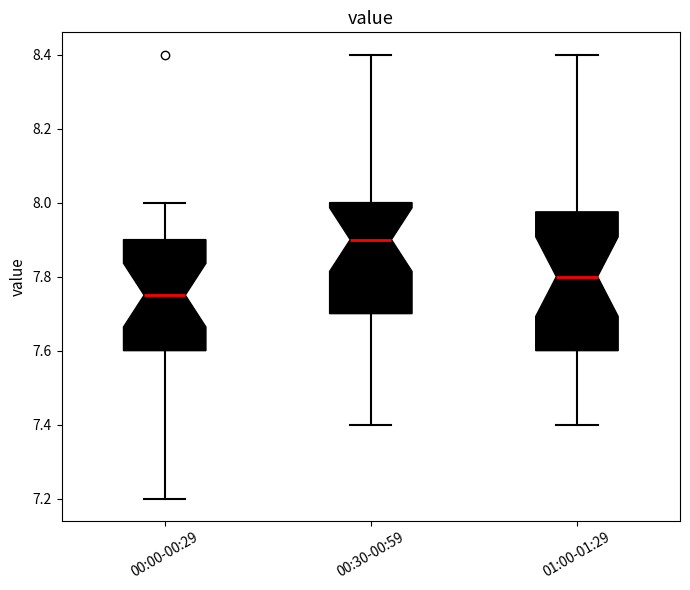

Reading left to right, transcribe this box plot: for each box, give where its median line is, the range the box spans, and where its two whiskers end, as read against the y-axis. The values are not printed on the chart, so give them approximately, as read against the axis.

00:00-00:29: median 7.76, box 7.60 to 7.90, whiskers 7.20 to 8.00
00:30-00:59: median 7.90, box 7.70 to 8.00, whiskers 7.40 to 8.40
01:00-01:29: median 7.80, box 7.60 to 7.98, whiskers 7.40 to 8.40